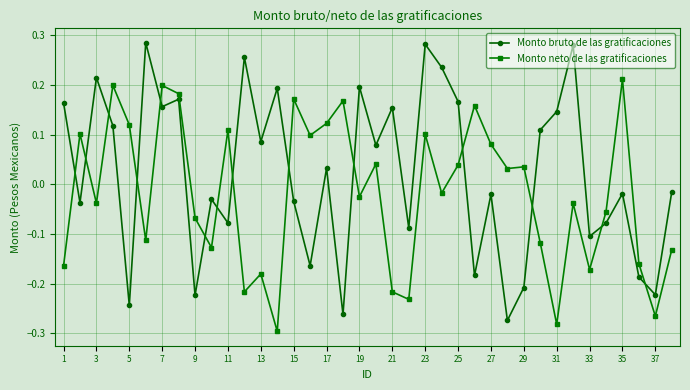

Count the number of data series in this chart.

2